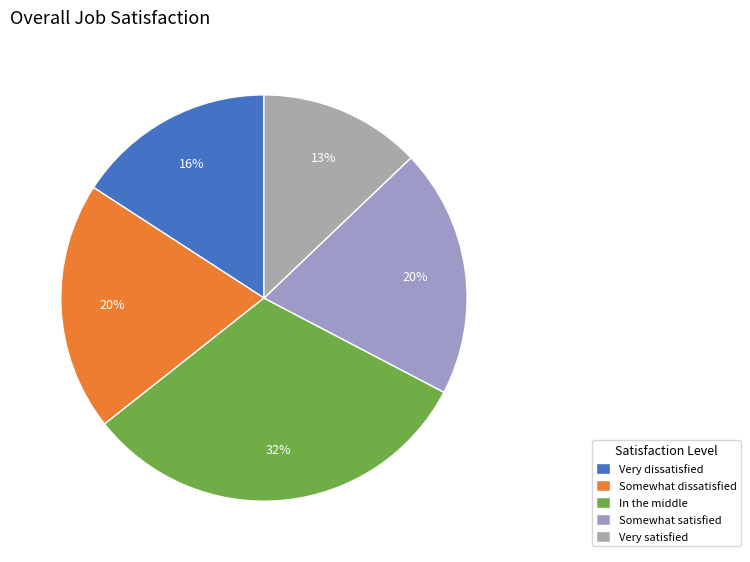

What is the largest slice in the pie chart?

In the middle